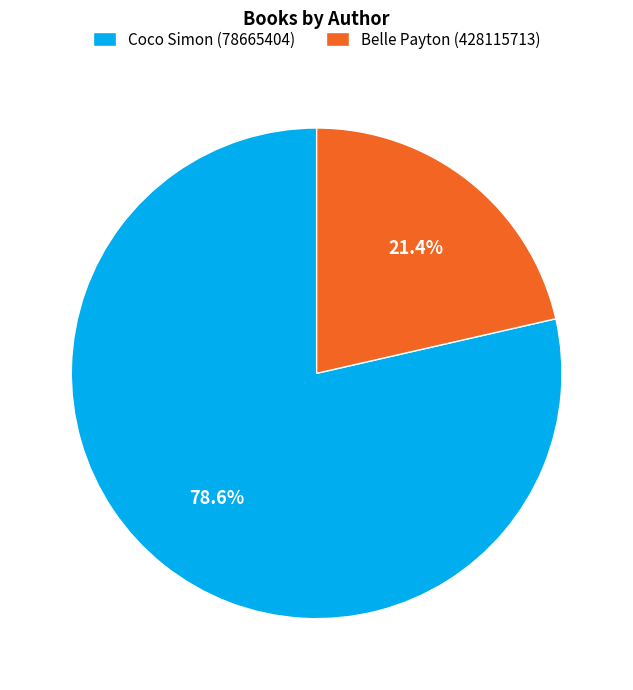

How many segments does this pie chart have?

2